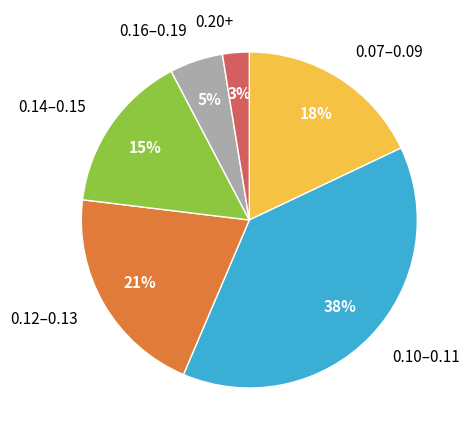

Is there any slice that represents more than half of the pie?

No